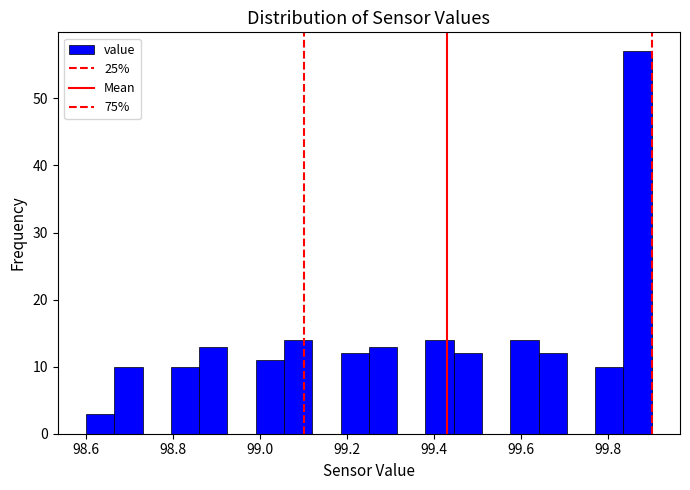

Around what value on the x-axis is the tallest bar? Give the approximate position of its centre, as read against the axis.

99.86